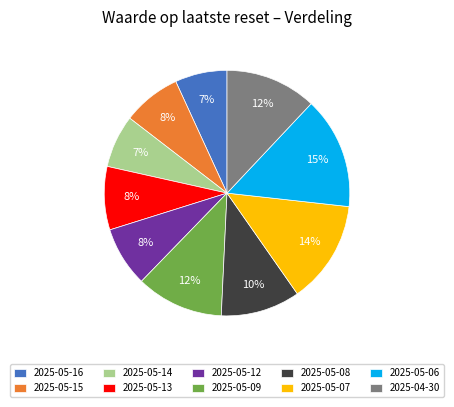

Do 2025-05-14 and 2025-05-06 together represent more than half of the pie?

No